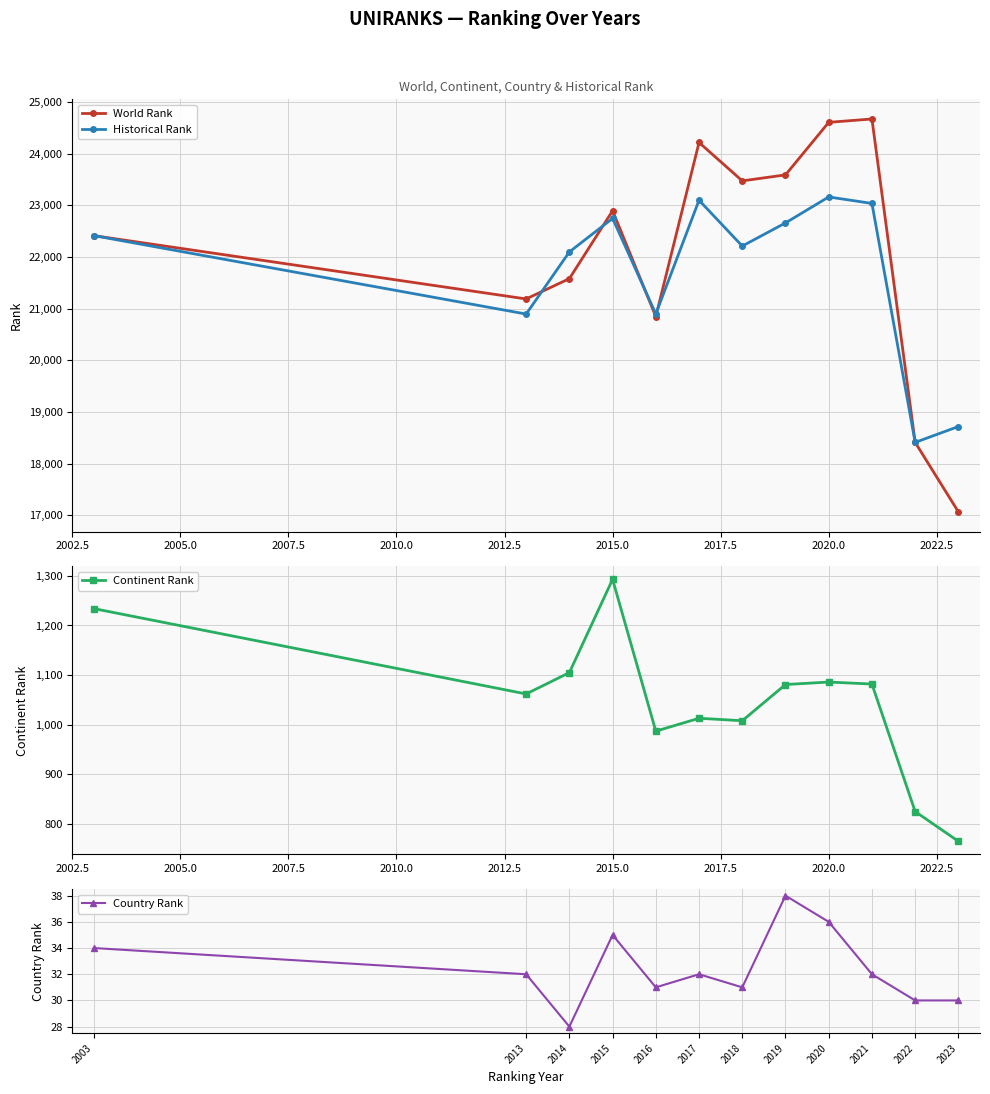

Is it true that Historical Rank equals 22748.0 at 2015.0?

True